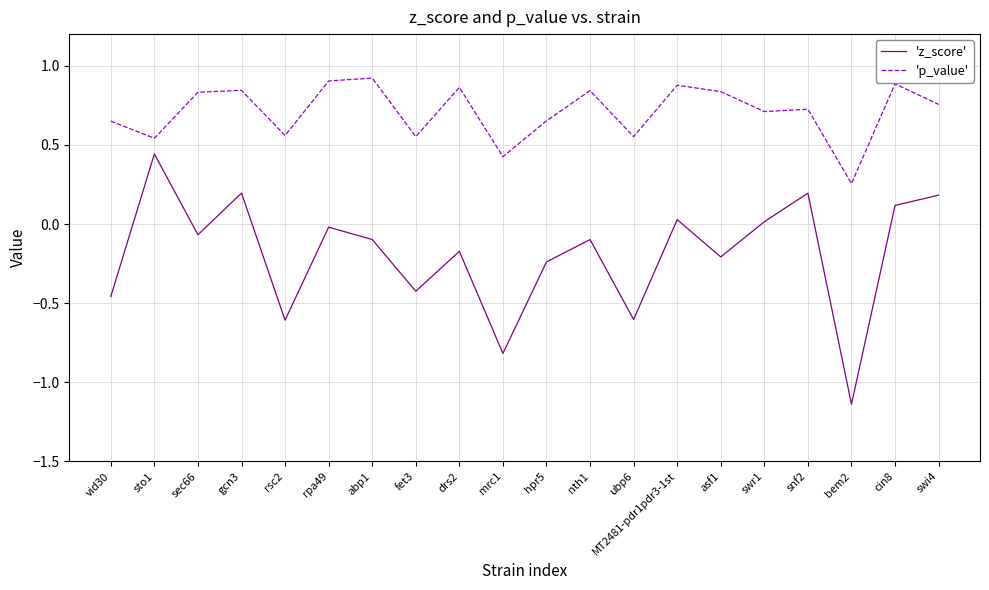

What position from the left is nth1?

12